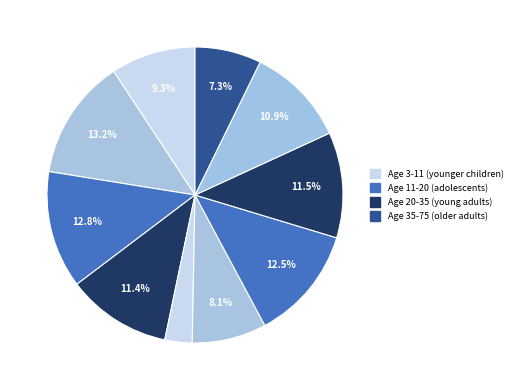

Count the number of slices in the pie.

10